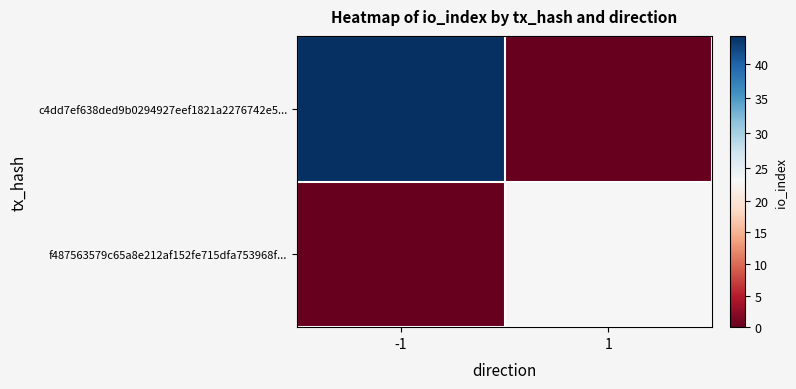

At which category does the chart reach its peak across all series?

-1